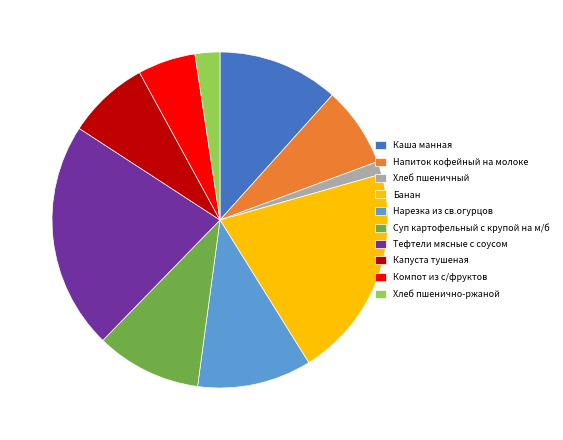

Combined, do Капуста тушеная and Каша манная account for over 50%?

No